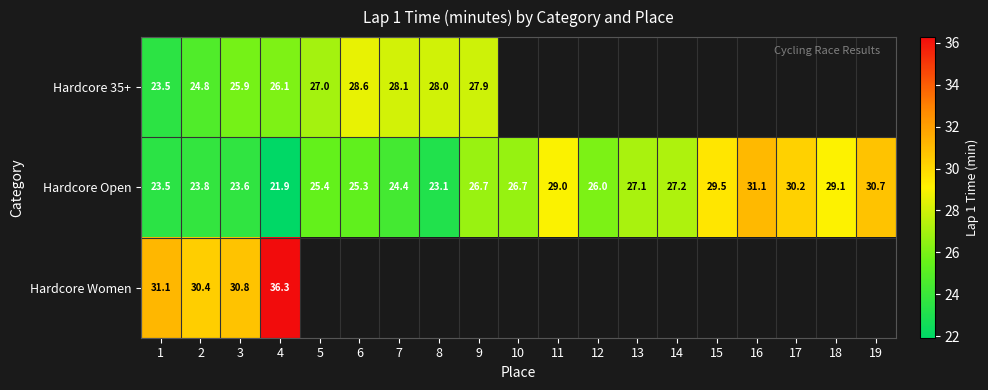

What is the sum of the Hardcore Open values at 13 and 11?

56.1